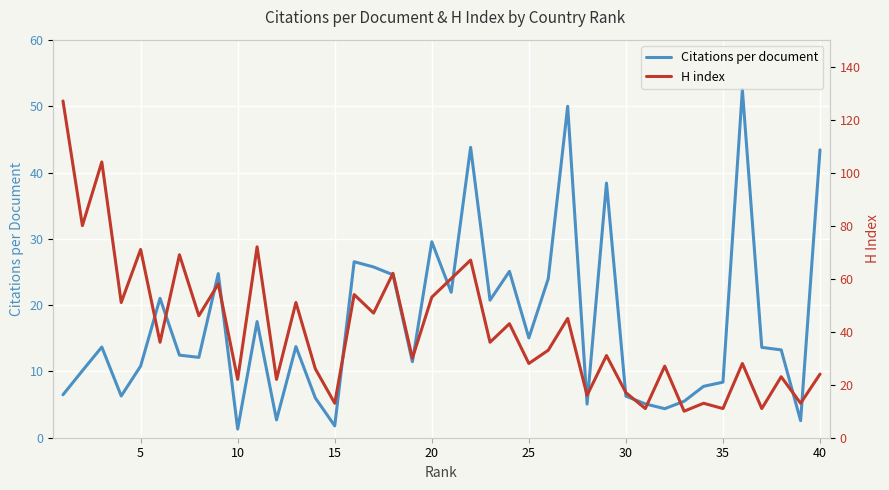

What is the minimum value for Citations per document?

1.3